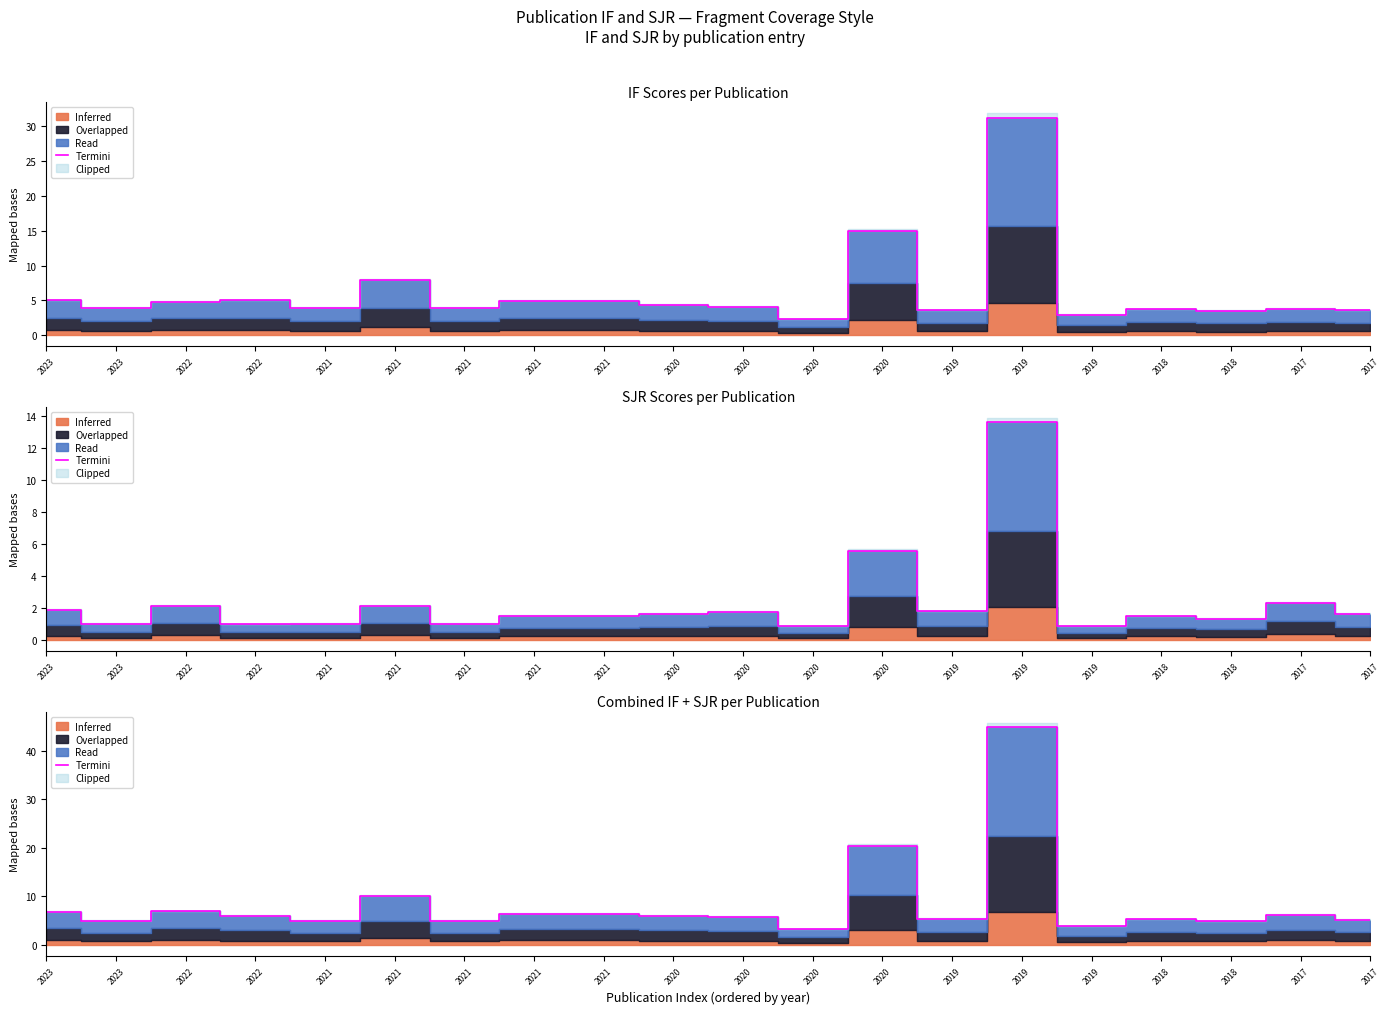

The chart shows a value of 9.3 at 2021. True or false?

False